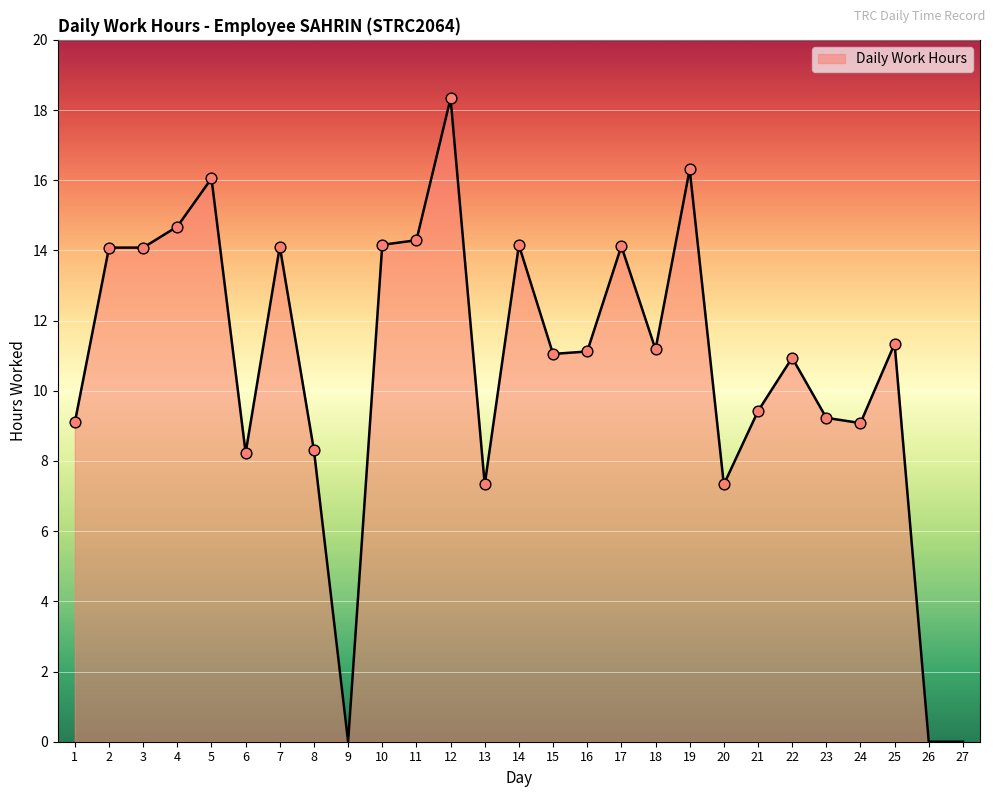

What is the ratio of the value at 11 to the value at 3?

1.0